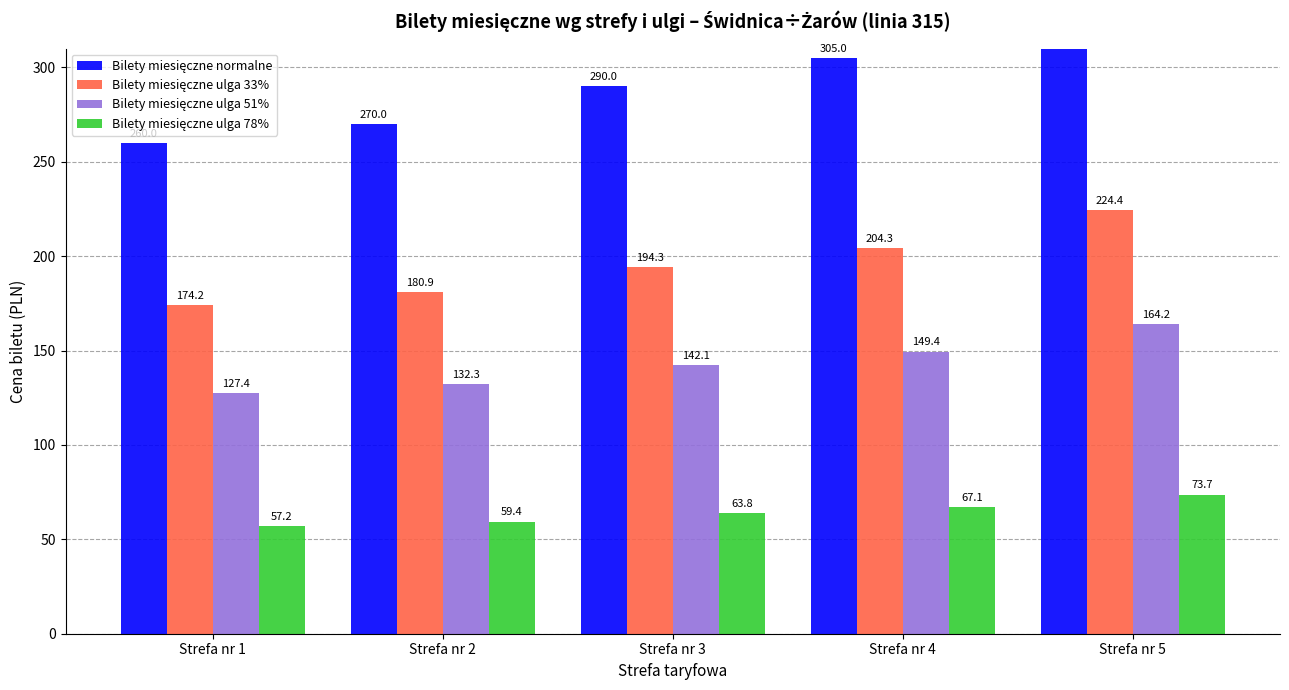

Which category has the lowest value in the Bilety miesięczne ulga 78% series?

Strefa nr 1